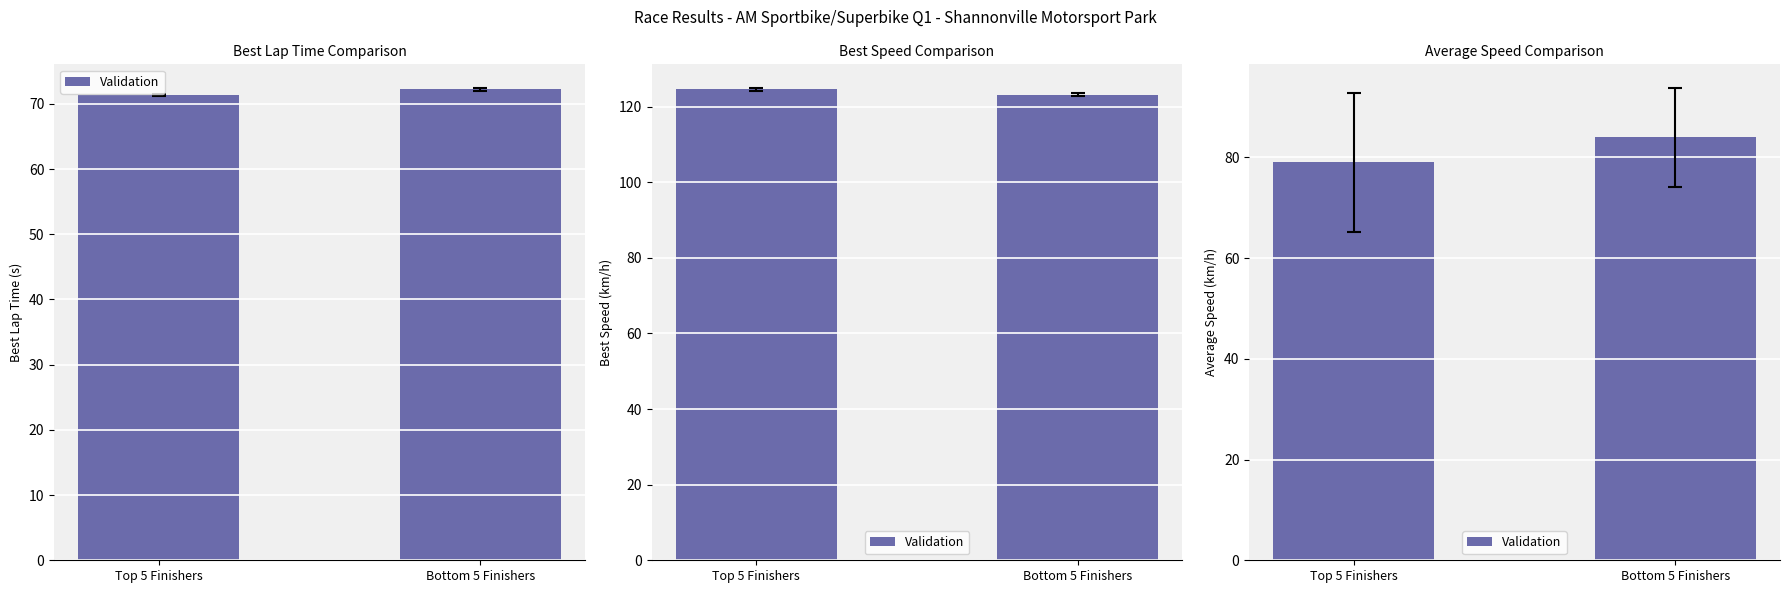

What is the ratio of the value at Top 5 Finishers to the value at Bottom 5 Finishers?

0.9